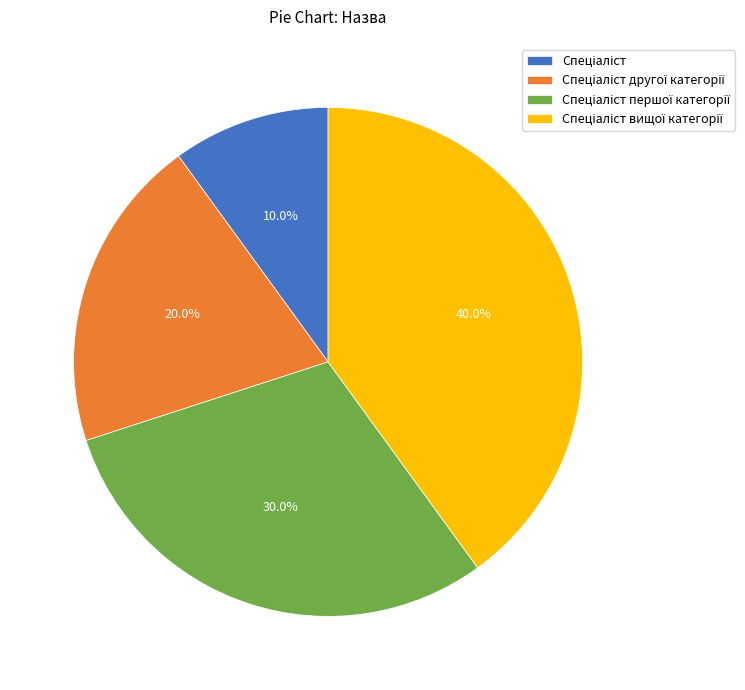

Is there any slice that represents more than half of the pie?

No